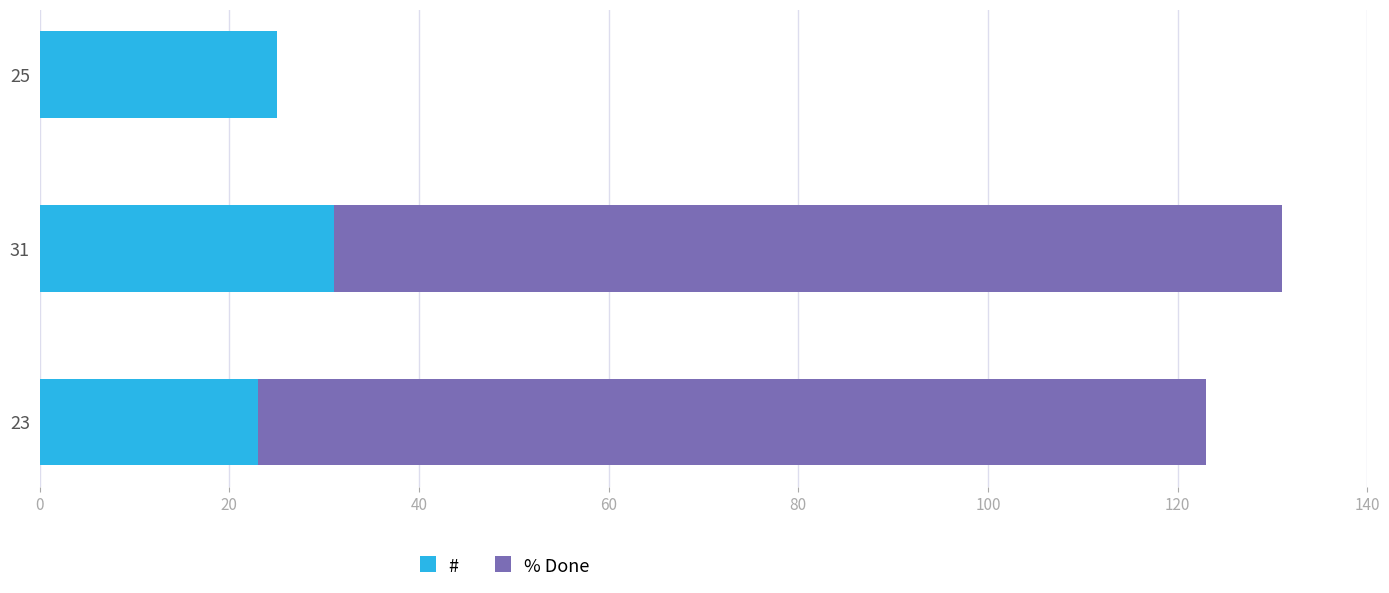

The # series shows 31 at 31. True or false?

True